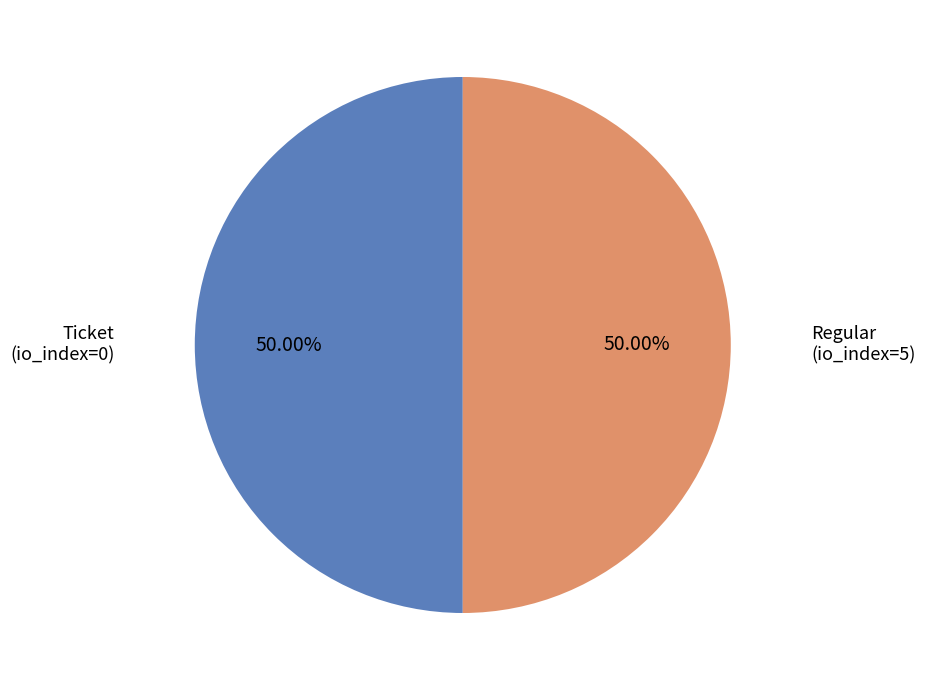

Which slice is the smallest?

Ticket (io_index=0)